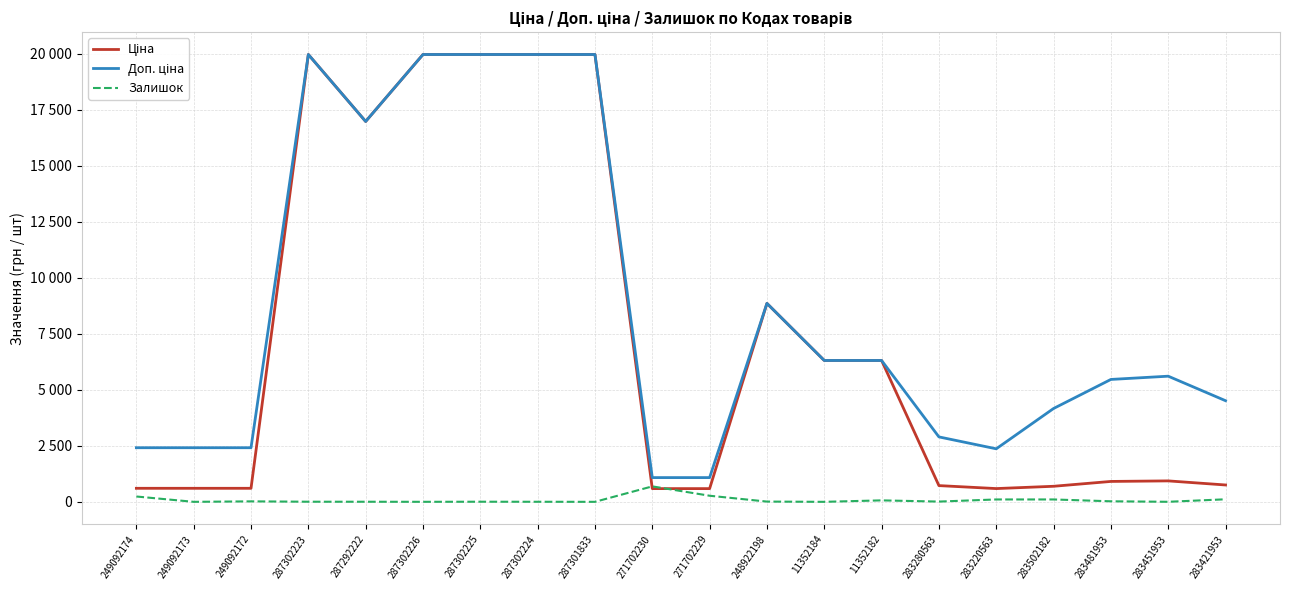

What is the difference between the maximum and minimum values in the Ціна series?

19374.3